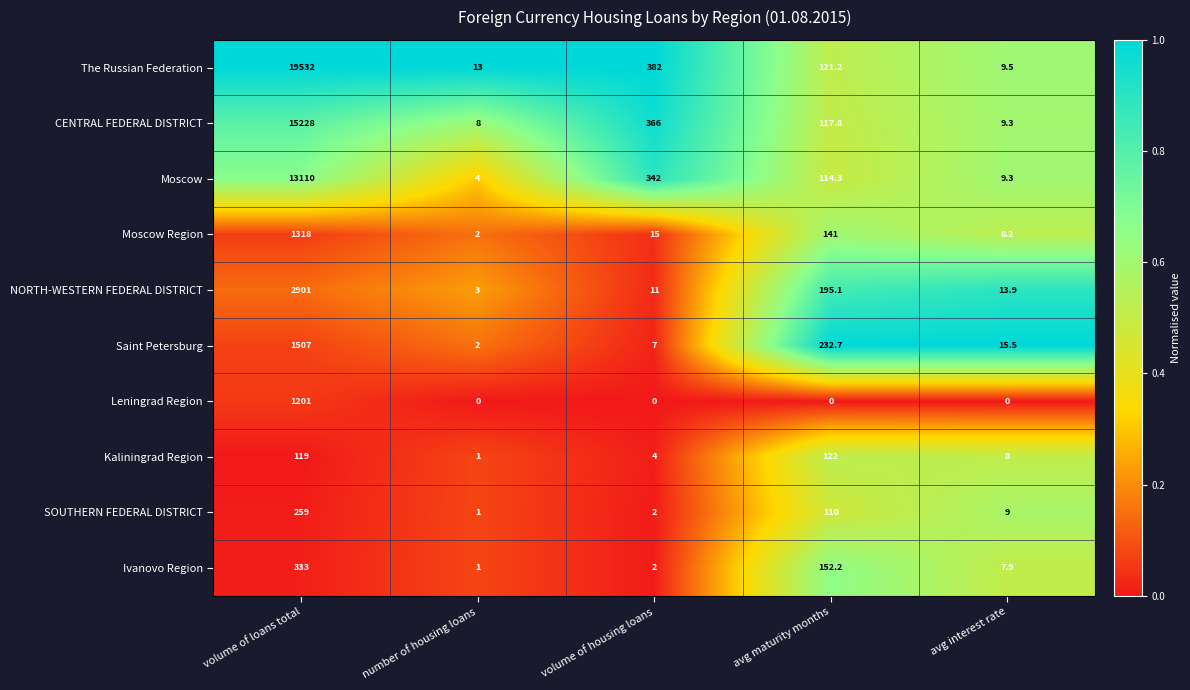

Count the number of categories in the chart.

5